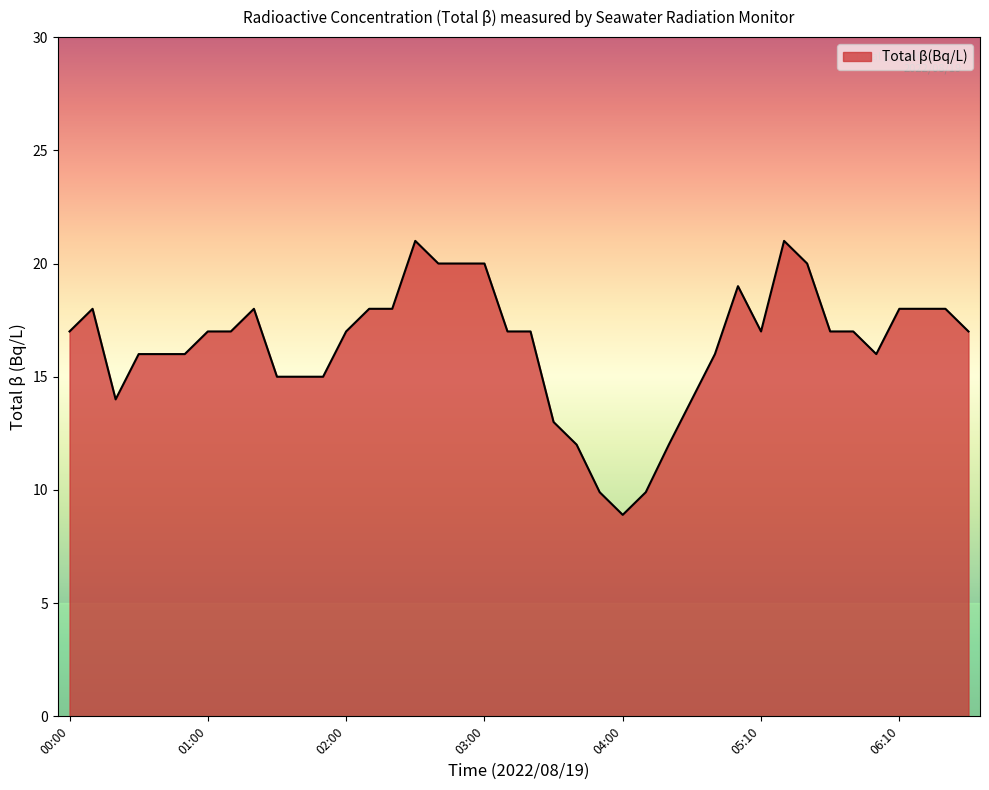

What is the difference between the maximum and minimum values?

12.1